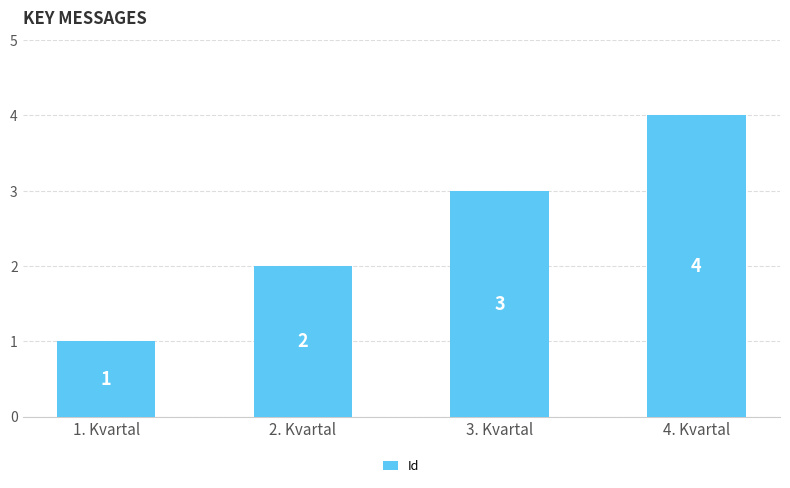

What is the difference between the maximum and minimum values?

3